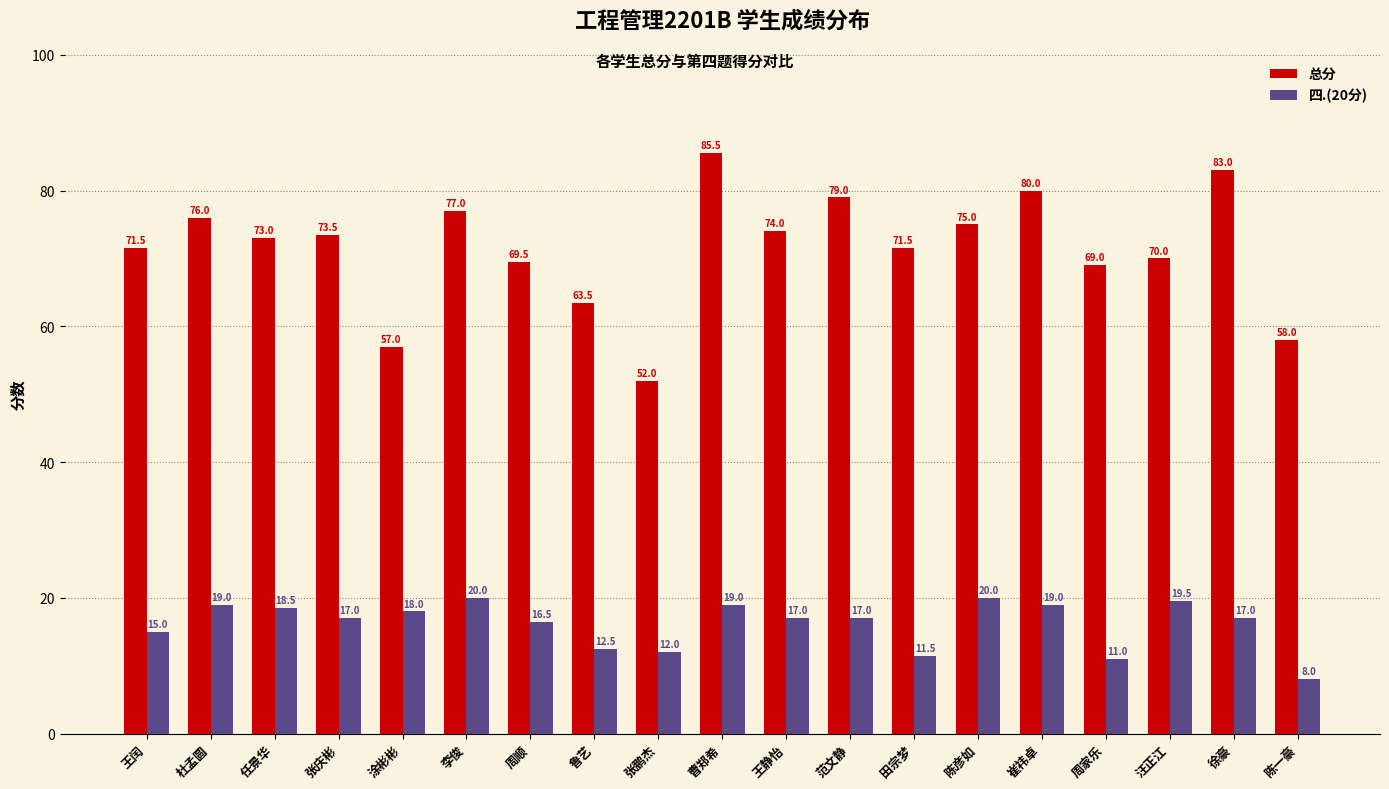

What is the greatest value displayed?

85.5